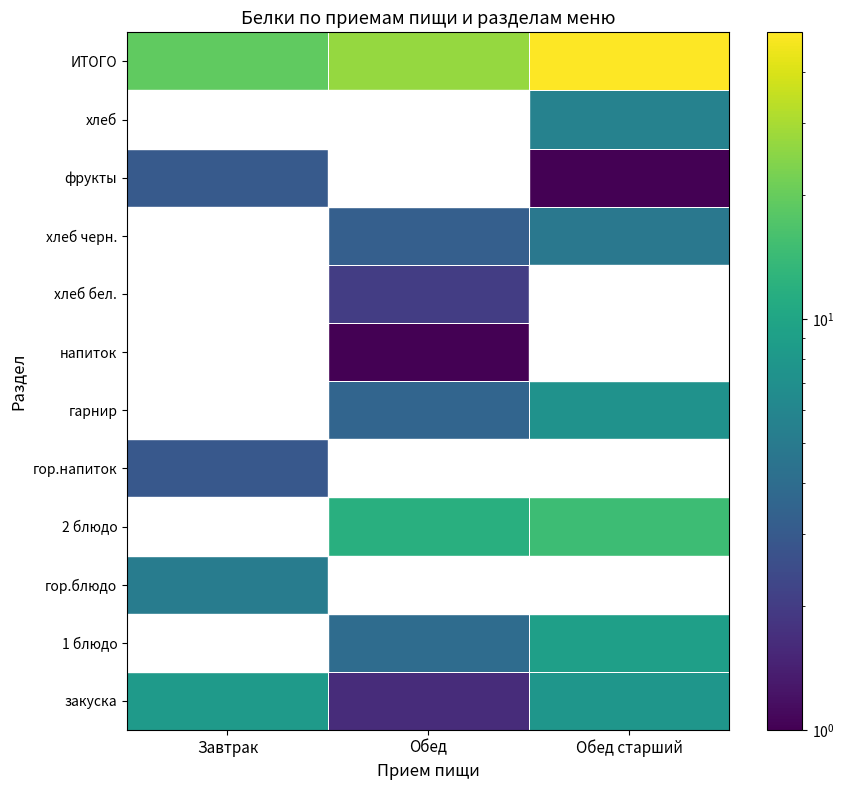

Reading left to right, list all the values displayed in this chart.

закуска: Завтрак=8.2	Обед=1.6	Обед старший=7.8
1 блюдо: Завтрак=0.5	Обед=3.9	Обед старший=8.9
гор.блюдо: Завтрак=5.1	Обед=0.5	Обед старший=0.5
2 блюдо: Завтрак=0.5	Обед=11.7	Обед старший=14.7
гор.напиток: Завтрак=2.9	Обед=0.5	Обед старший=0.5
гарнир: Завтрак=0.5	Обед=3.5	Обед старший=7.3
напиток: Завтрак=0.5	Обед=1.0	Обед старший=0.5
хлеб бел.: Завтрак=0.5	Обед=2.0	Обед старший=0.5
хлеб черн.: Завтрак=0.5	Обед=3.2	Обед старший=4.8
фрукты: Завтрак=3.0	Обед=0.5	Обед старший=0.6
хлеб: Завтрак=0.5	Обед=0.5	Обед старший=5.7
ИТОГО: Завтрак=19.2	Обед=26.9	Обед старший=49.9